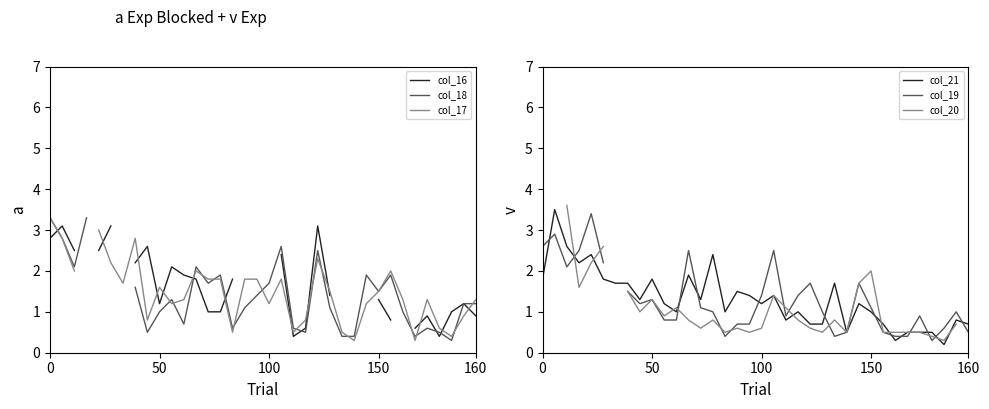

True or false: col_20 and col_19 cross at least once.

True